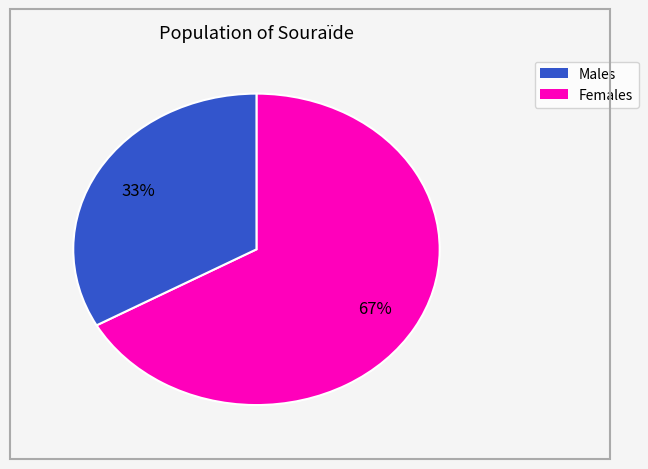

Count the number of slices in the pie.

2